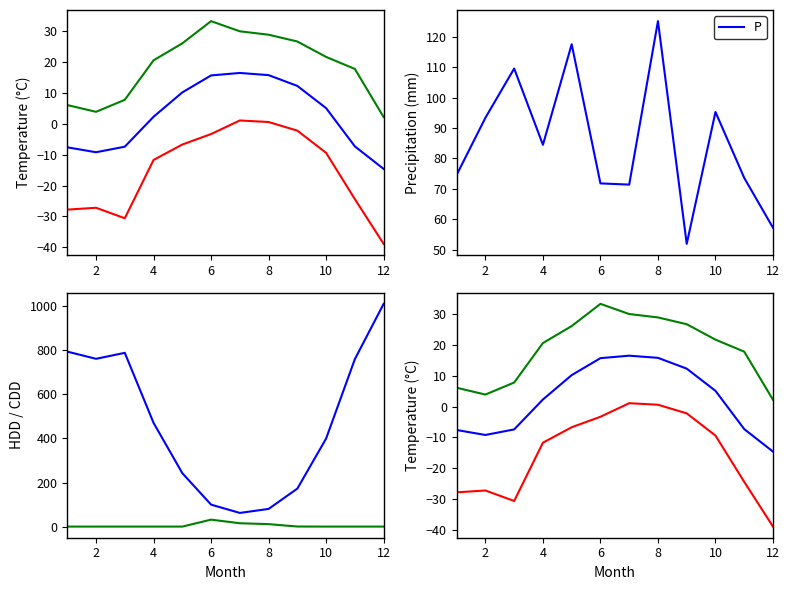

What is the average value of the HDD series?

470.4